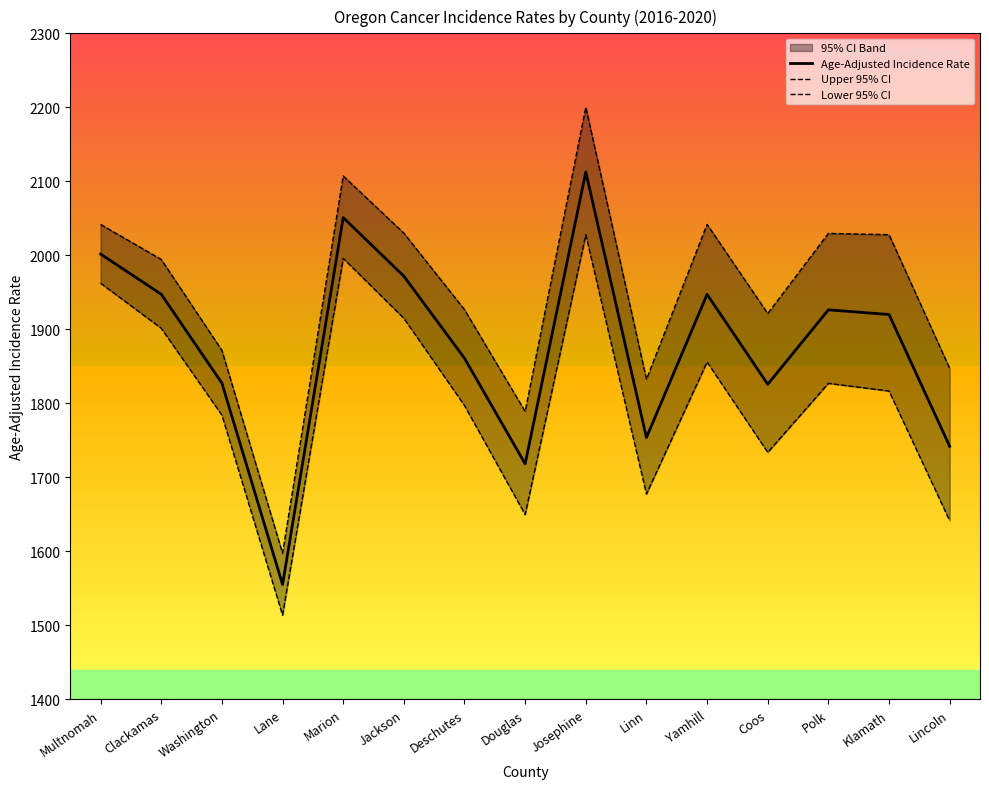

Reading left to right, transcribe all the data shown in this chart.

Age-Adjusted Incidence Rate: 2001.7	1947.4	1827.3	1555.1	2051.0	1971.8	1860.9	1718.2	2112.6	1753.7	1947.2	1825.7	1926.3	1920.0	1741.9
Upper 95% CI: 2041.7	1994.4	1871.5	1597.4	2107.2	2030.0	1926.6	1789.0	2200.1	1832.5	2041.8	1921.3	2029.6	2027.9	1847.2
Lower 95% CI: 1962.3	1901.4	1784.0	1513.7	1995.9	1914.9	1797.0	1649.6	2027.7	1677.4	1855.8	1733.7	1827.0	1816.6	1641.4